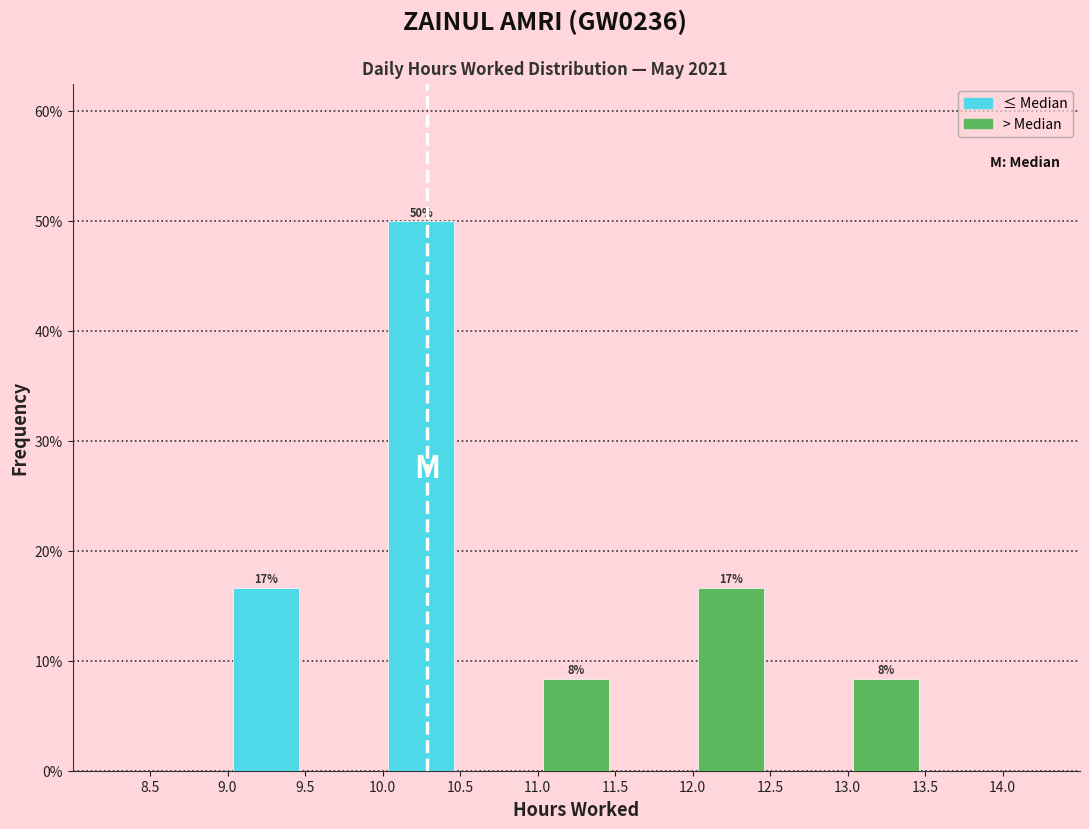

Which range on the x-axis has the tallest bar?

10.0 to 10.5